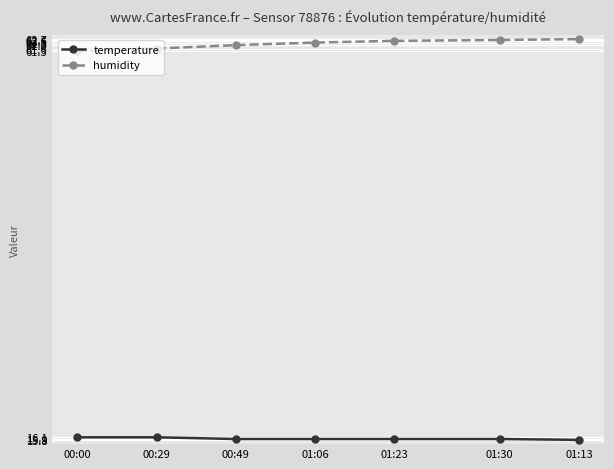

Which series has the largest total across all categories?

humidity